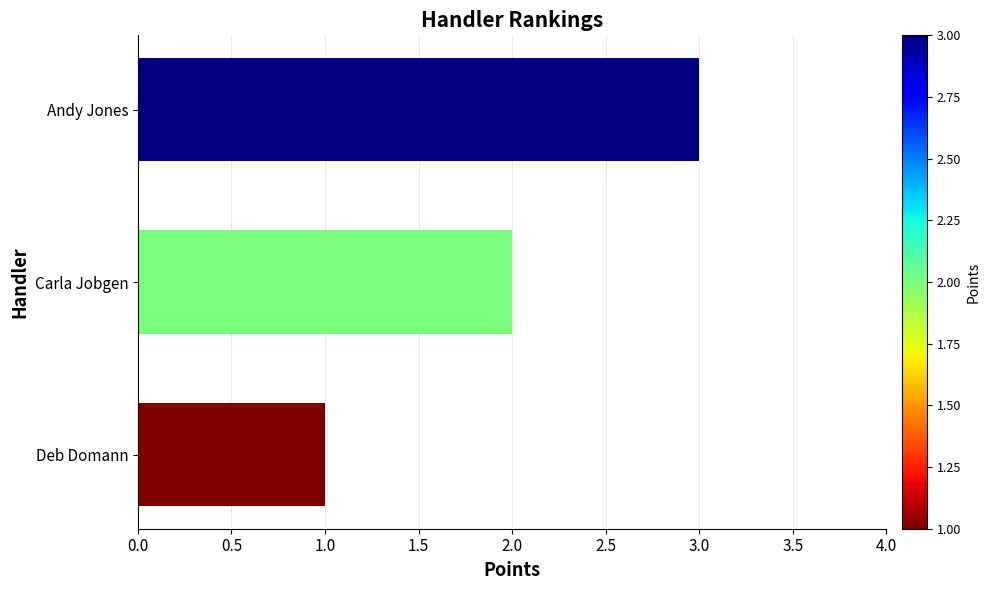

Count the values in the range 1 to 3.

3